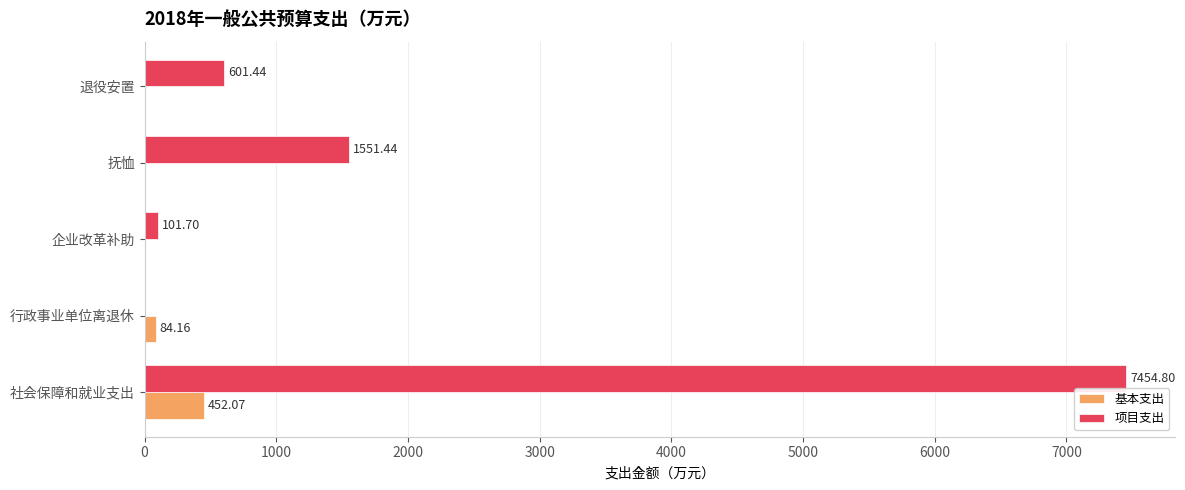

At which label is 项目支出 closest to 3727?

抚恤